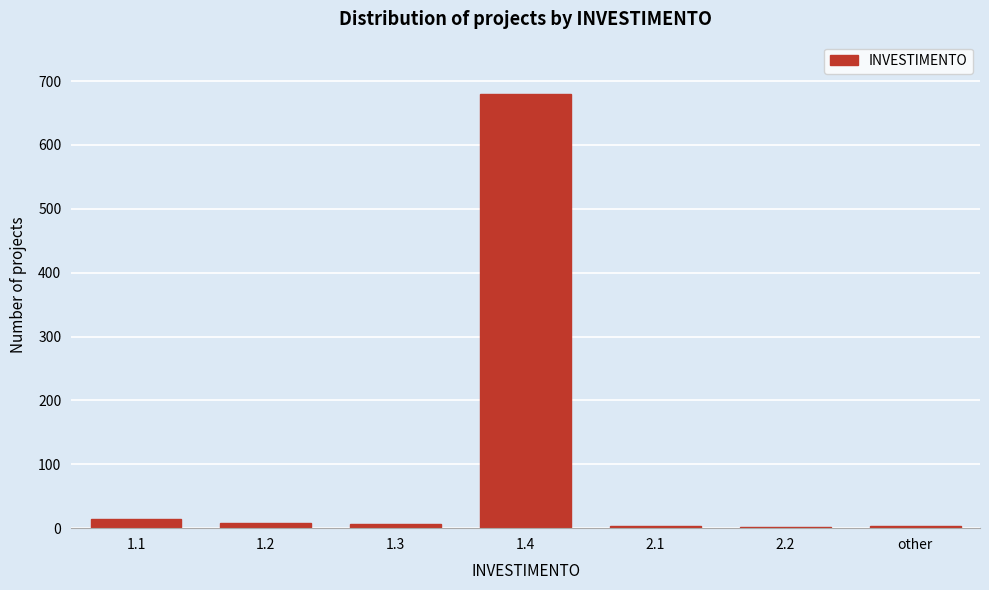

What is the greatest value displayed?

680